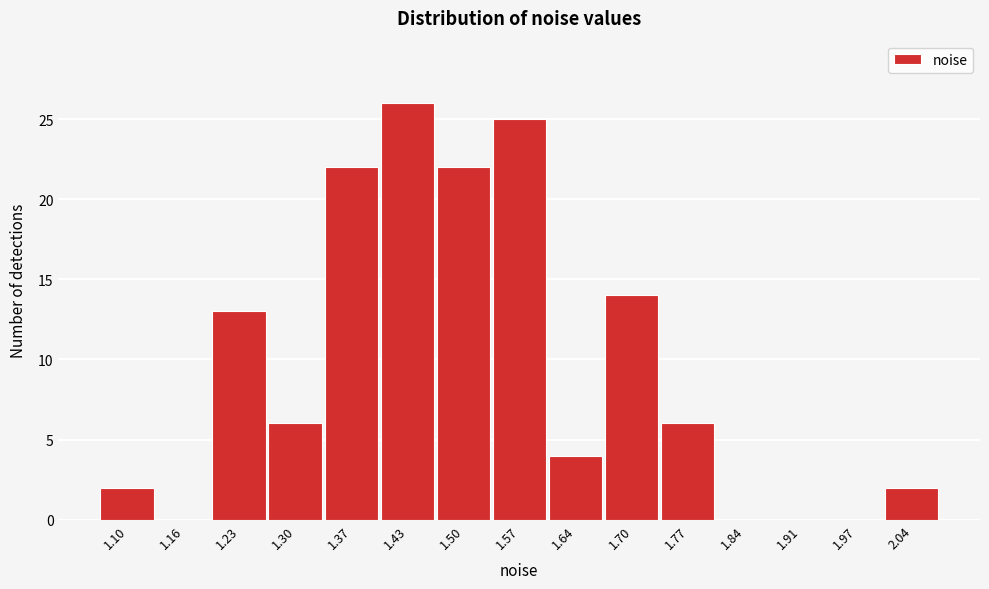

Reading left to right, transcribe all the data shown in this chart.

1.10=2	1.16=0	1.23=13	1.30=6	1.37=22	1.43=26	1.50=22	1.57=25	1.64=4	1.70=14	1.77=6	1.84=0	1.91=0	1.97=0	2.04=2